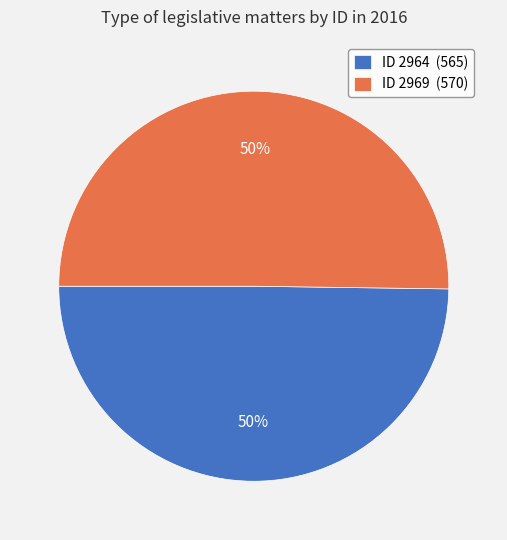

The ID 2964 (565) slice represents 44% of the pie. True or false?

False